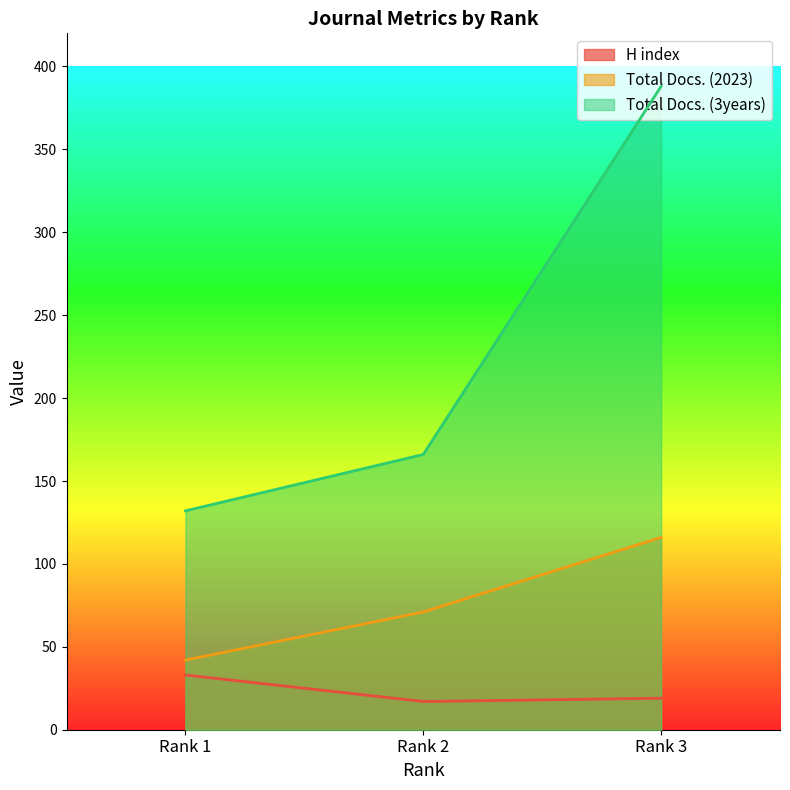

What is the value of the Total Docs. (3years) point at the 2nd from the left?

166